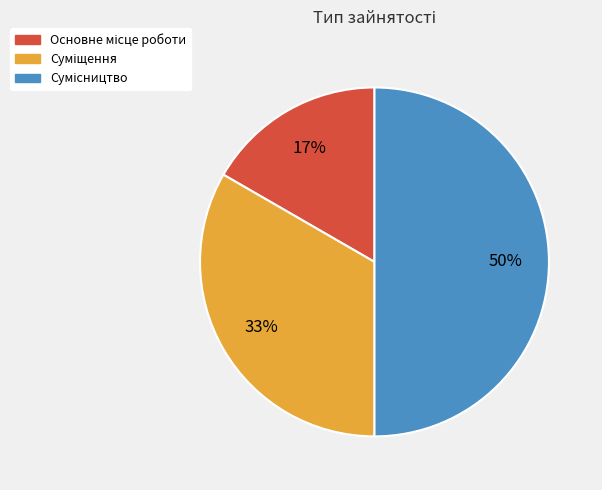

To the nearest percent, what is the difference between the largest and smallest slice percentages?

33%